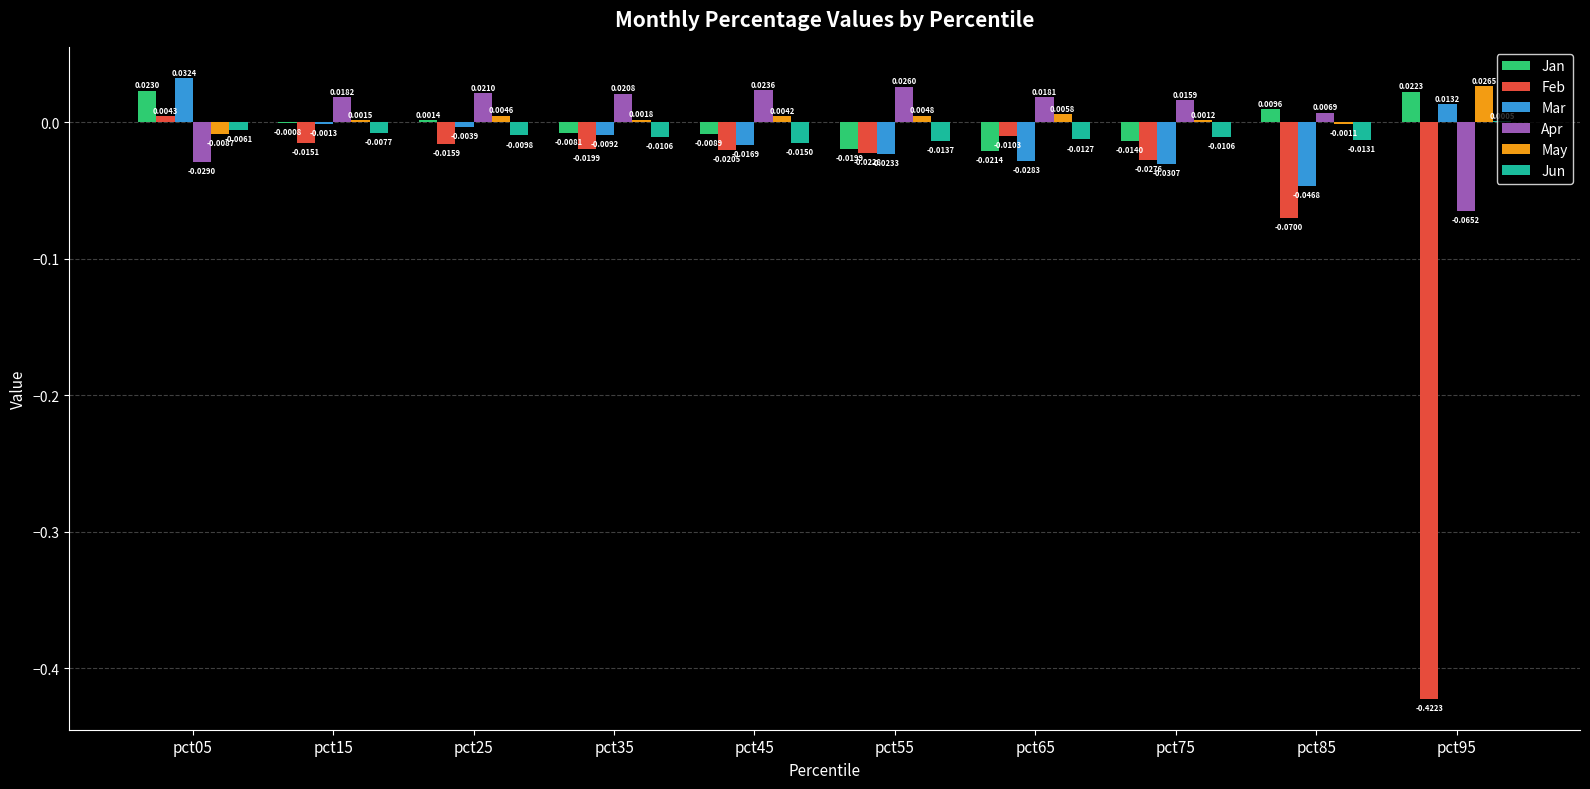

How many groups of bars are there?

10